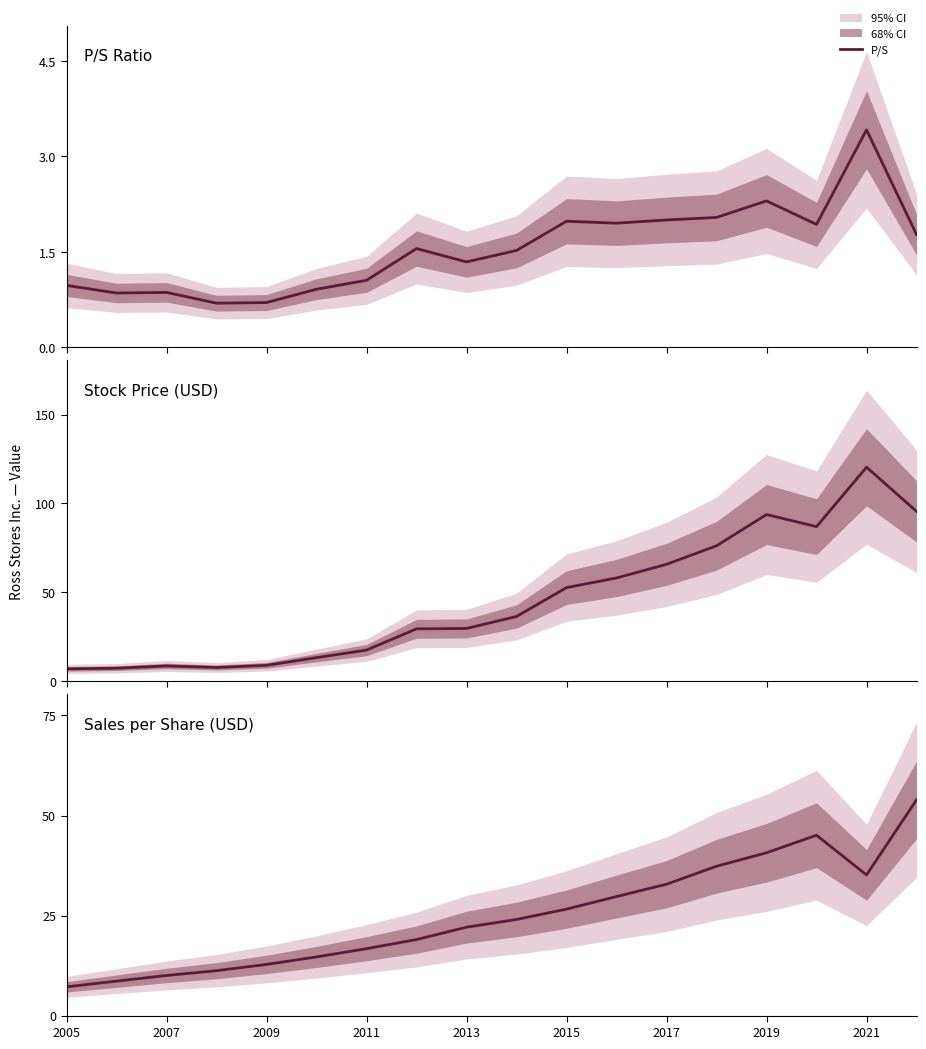

Which series changed the most between 2009 and 2015?

Stock Price